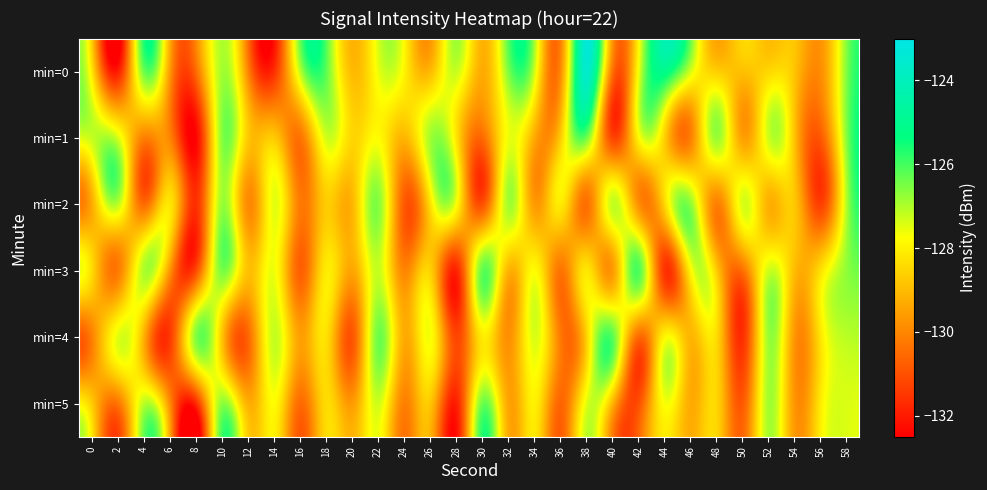

What is the minimum value shown in the chart?

-132.4